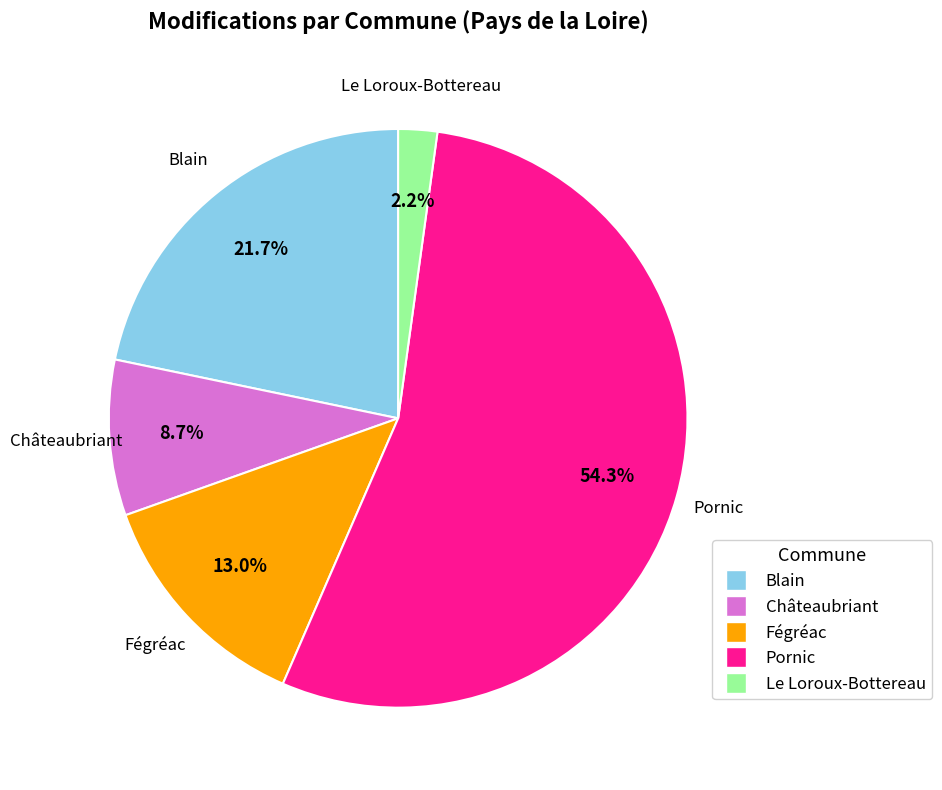

Rank the categories by value from highest to lowest.

Pornic, Blain, Fégréac, Châteaubriant, Le Loroux-Bottereau